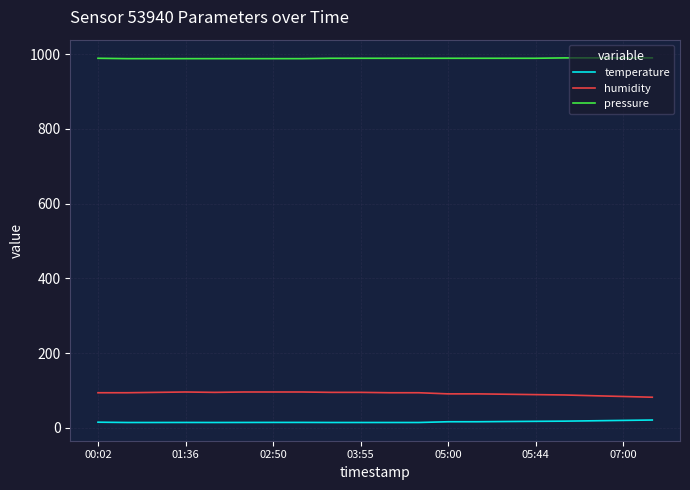

True or false: temperature and humidity intersect in this chart.

False